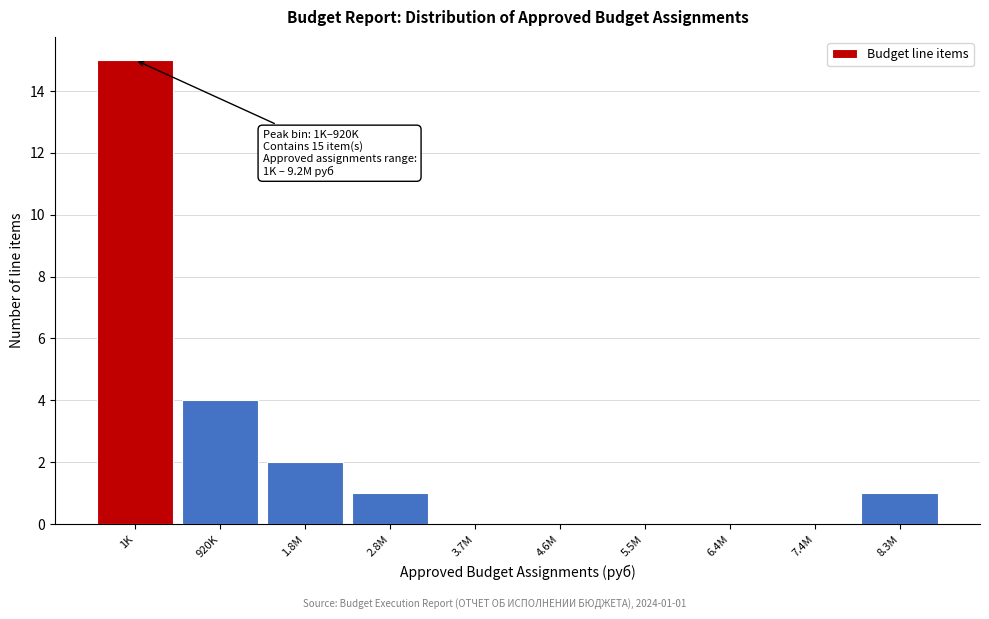

Reading right to left, what are all the values shown in this chart?

8.3M=1	7.4M=0	6.4M=0	5.5M=0	4.6M=0	3.7M=0	2.8M=1	1.8M=2	920K=4	1K=15